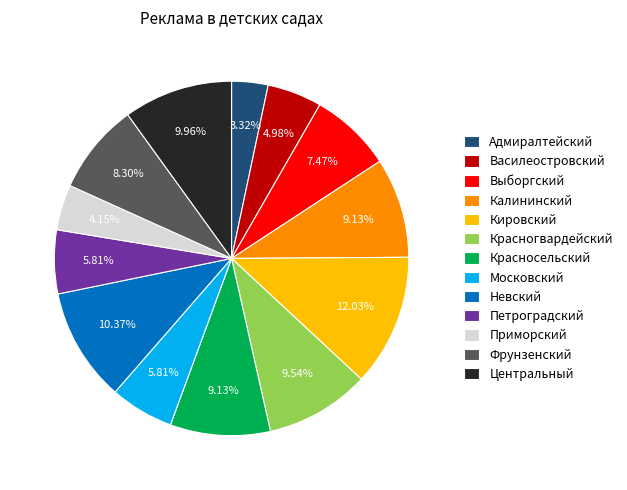

To the nearest percent, what percentage of the pie is Петроградский?

6%